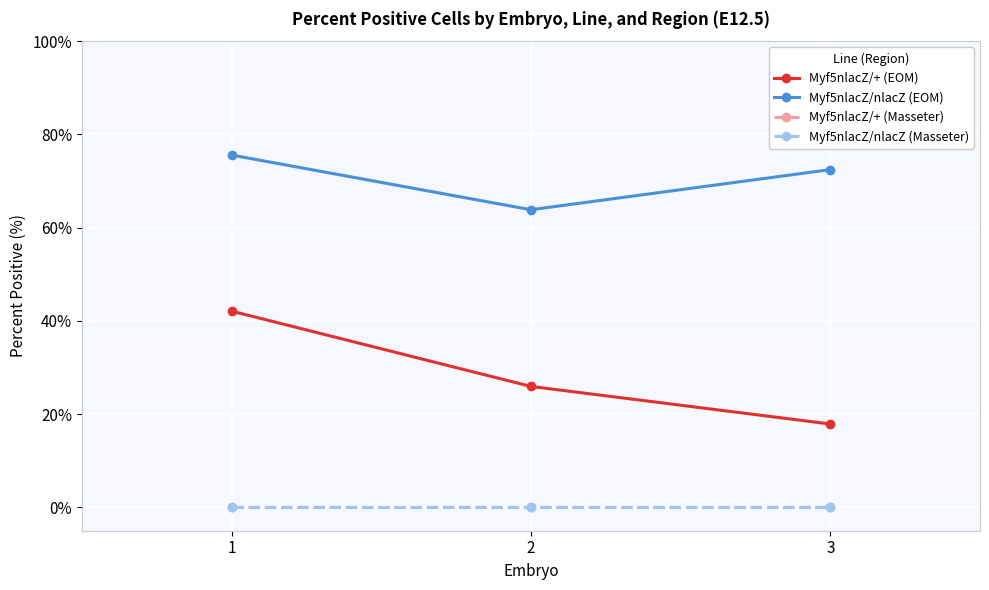

The Myf5nlacZ/nlacZ (EOM) series shows 16.5 at 1. True or false?

False